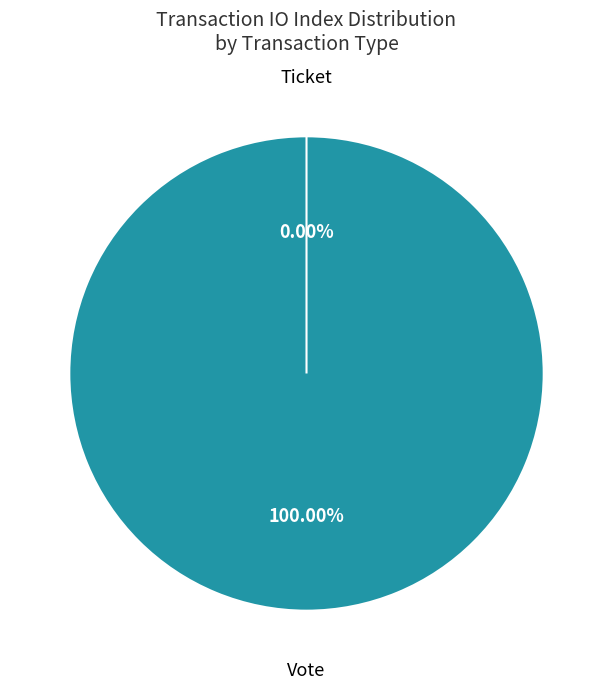

Is the sum of Vote (io_index=1) and Ticket (io_index=0) greater than half?

Yes